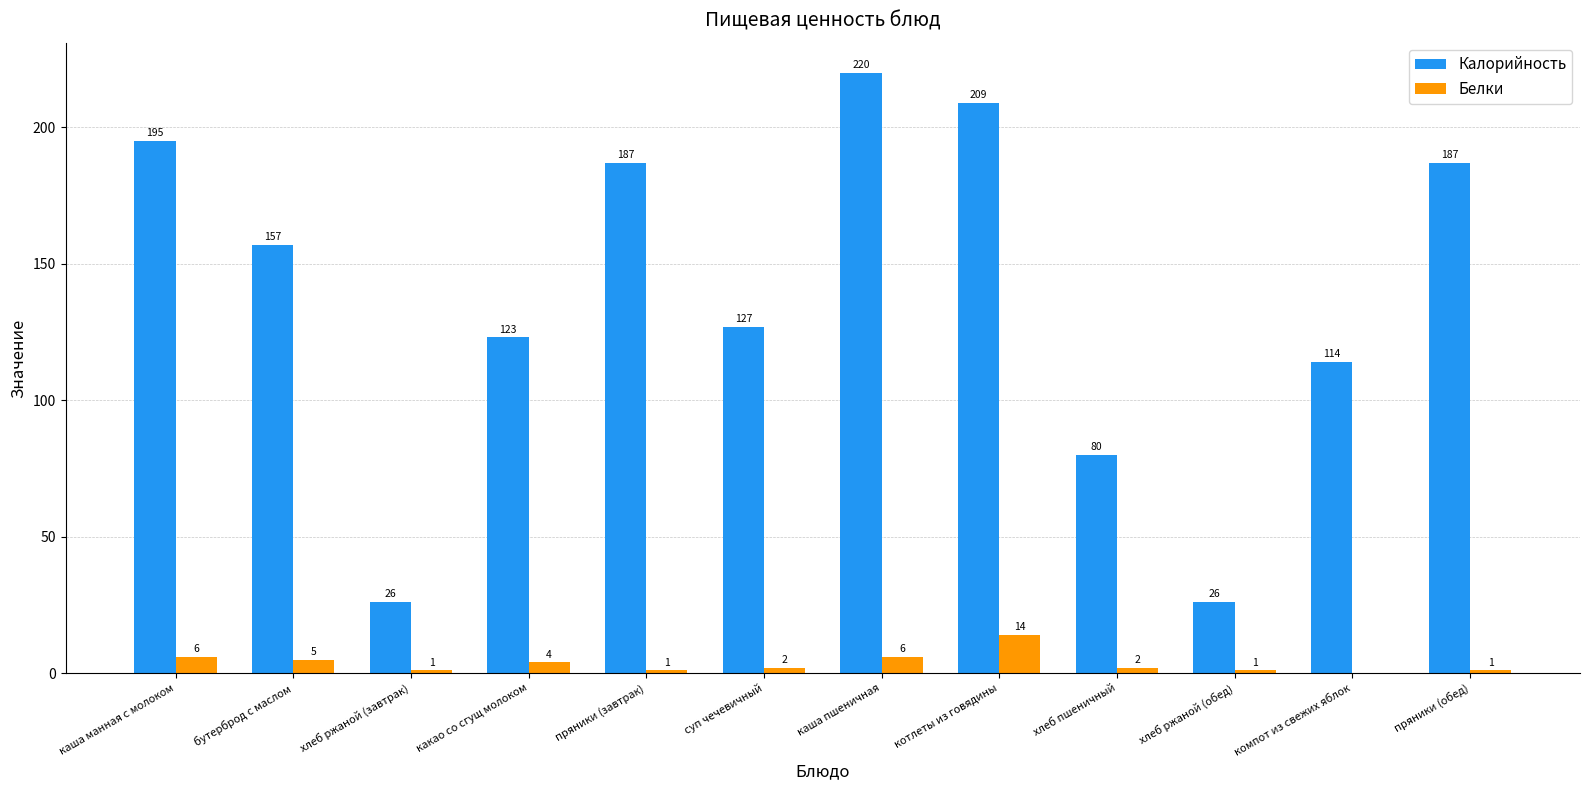

Count the number of data series in this chart.

2